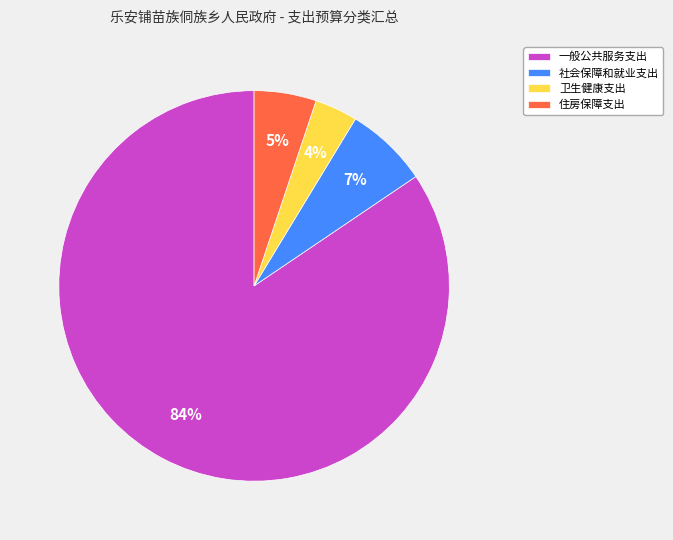

To the nearest percent, what is the average slice percentage?

25%